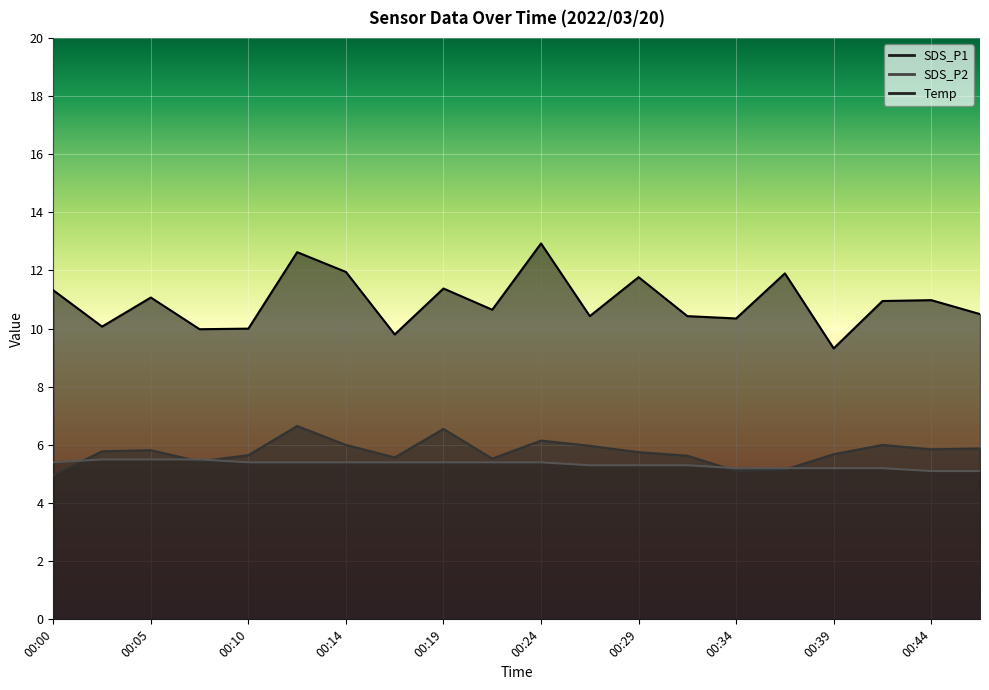

In SDS_P2, how many points are higher than both neighbors (excluding endpoints)?

5